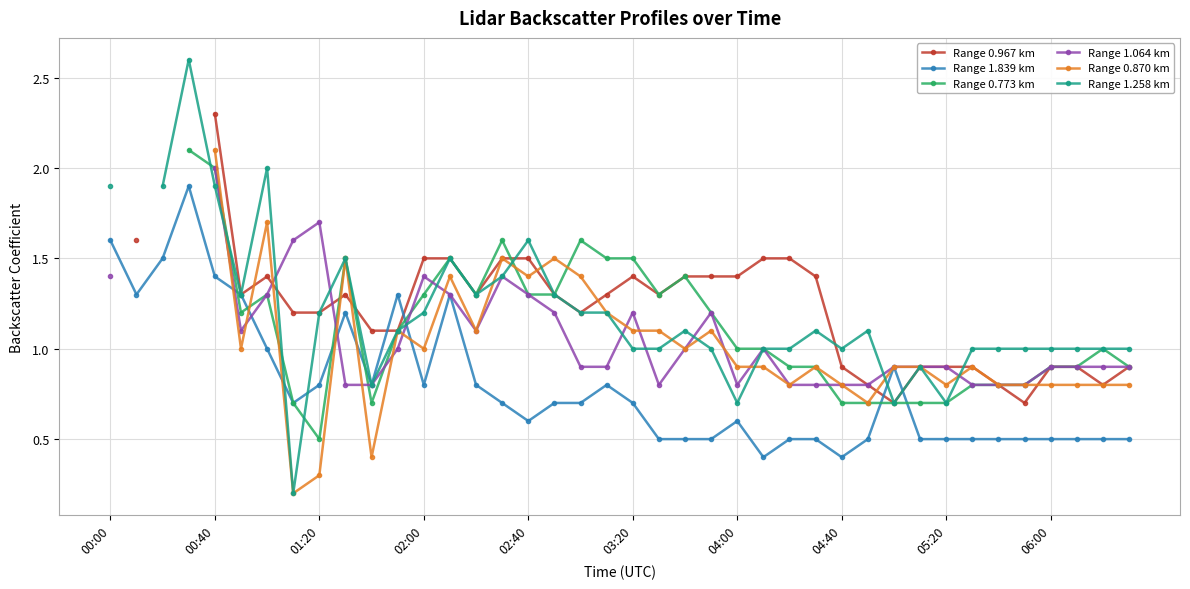

True or false: Range 0.773 km and Range 0.967 km cross at least once.

True